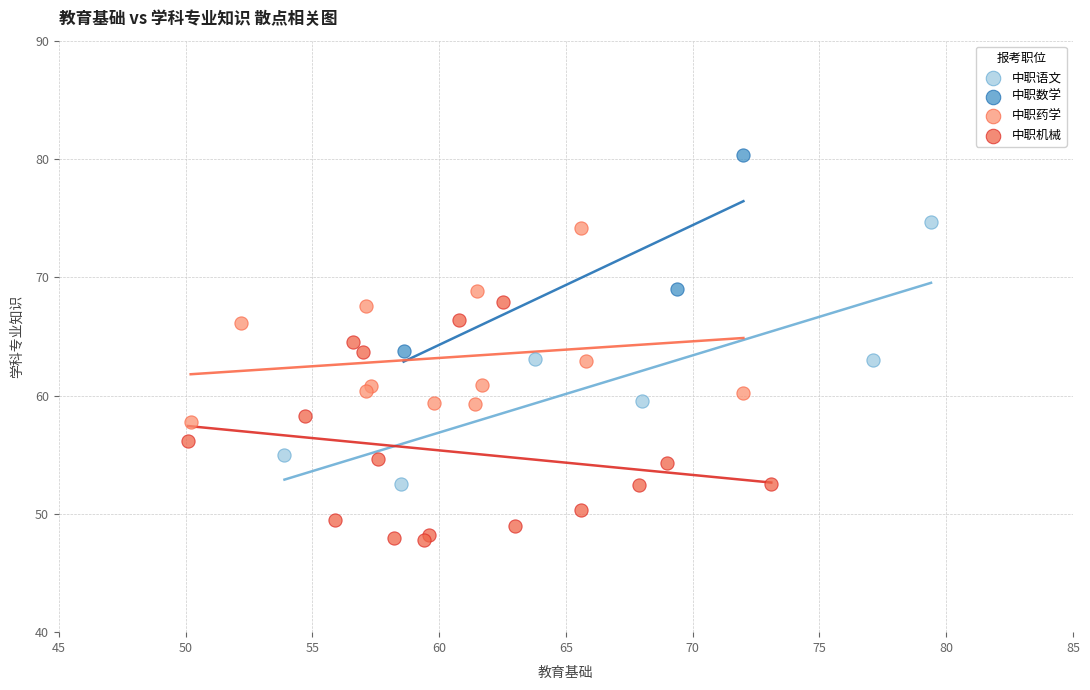

Which series contains the lowest Y value?

中职机械